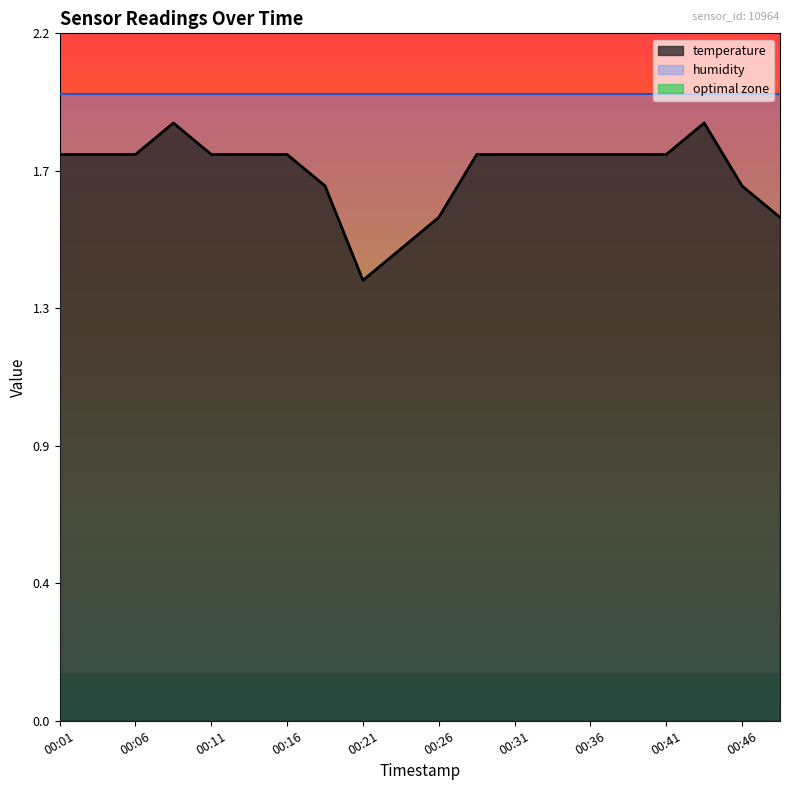

Reading right to left, what are all the values shown in this chart?

1.6	1.7	1.9	1.8	1.8	1.8	1.8	1.8	1.8	1.6	1.5	1.4	1.7	1.8	1.8	1.8	1.9	1.8	1.8	1.8